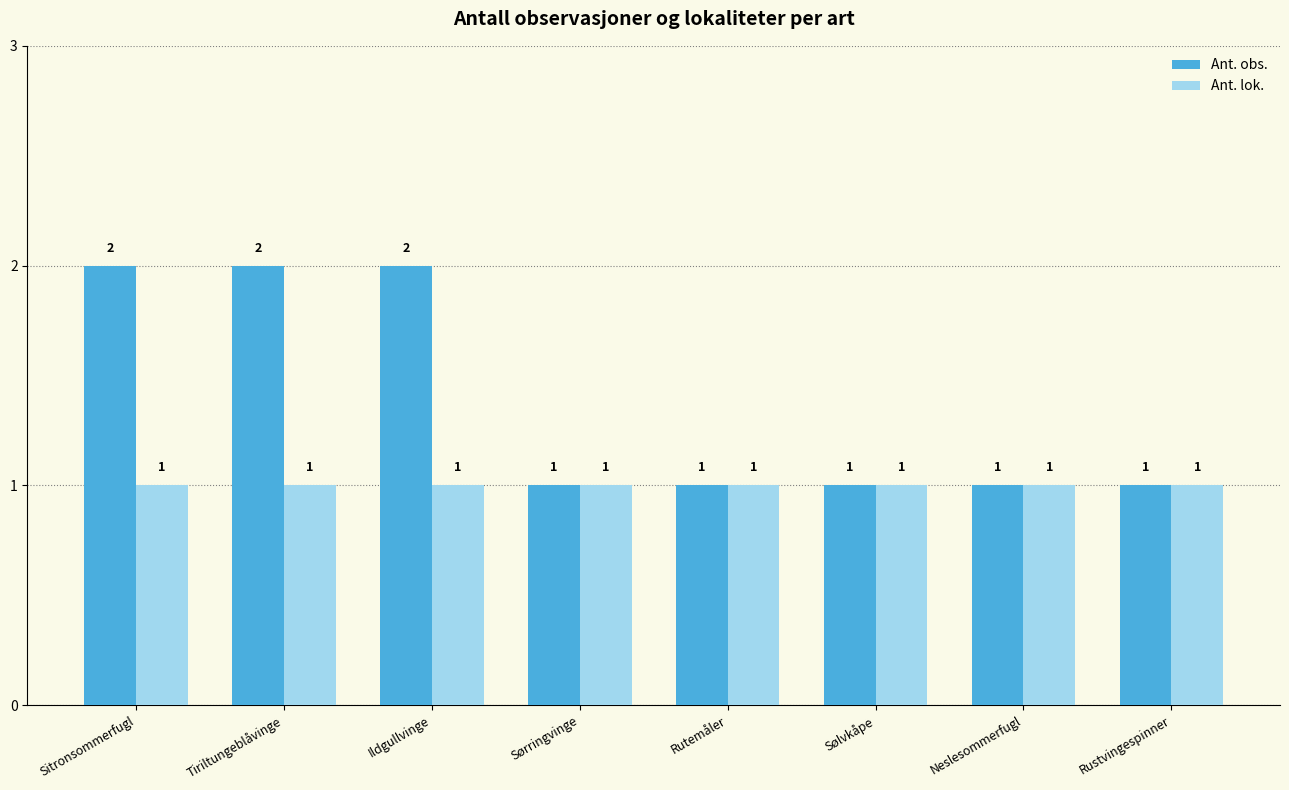

Is the value of Ant. lok. at Tiriltungeblåvinge greater than the value of Ant. obs. at Tiriltungeblåvinge?

No